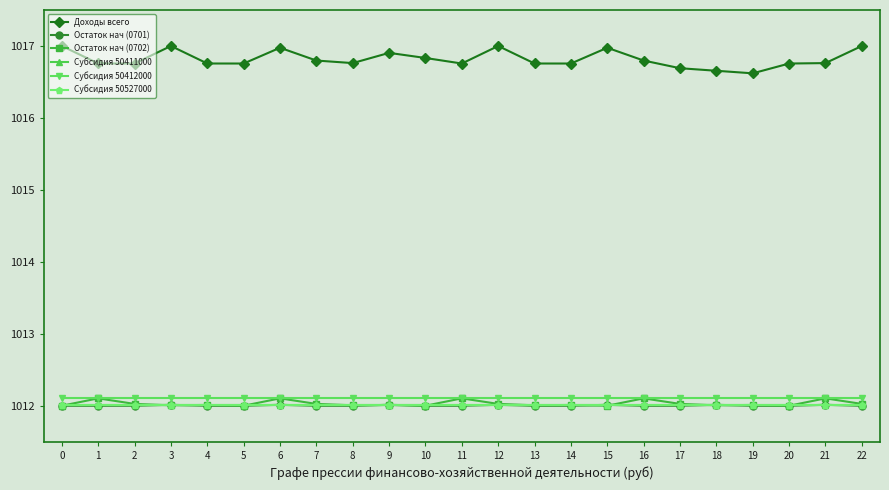

Count the number of data series in this chart.

6